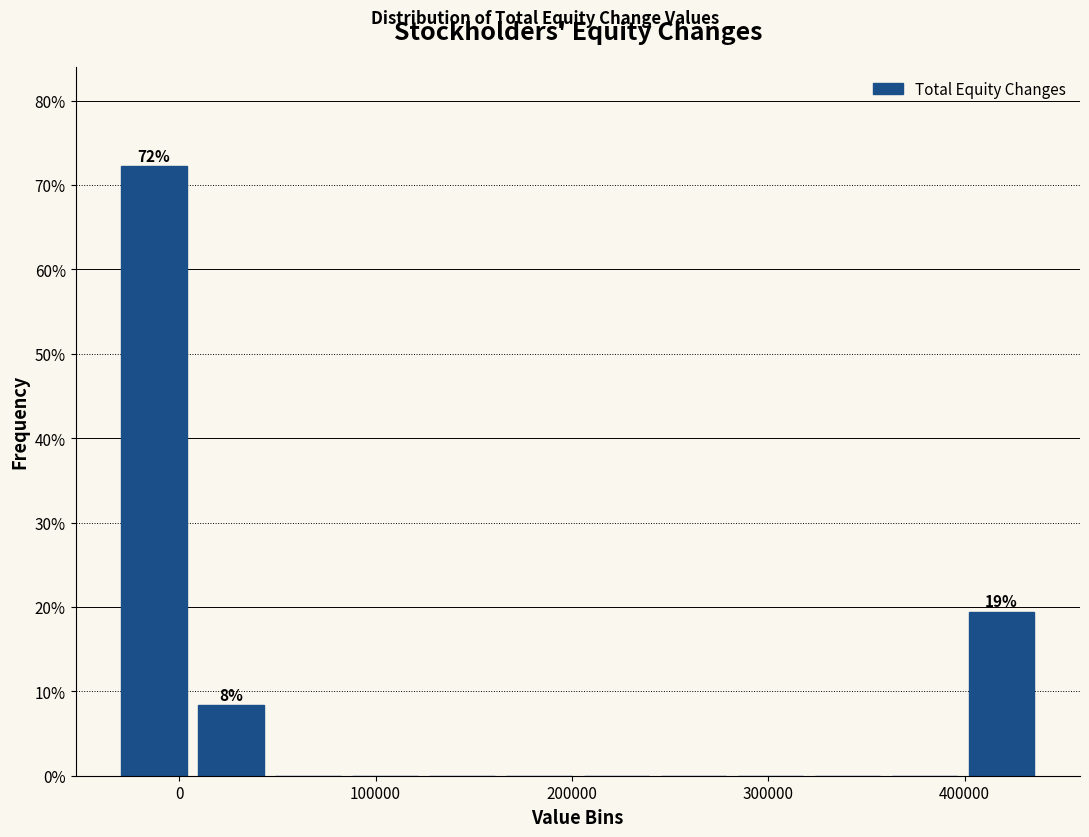

Around what value on the x-axis is the tallest bar? Give the approximate position of its centre, as read against the axis.

-10000